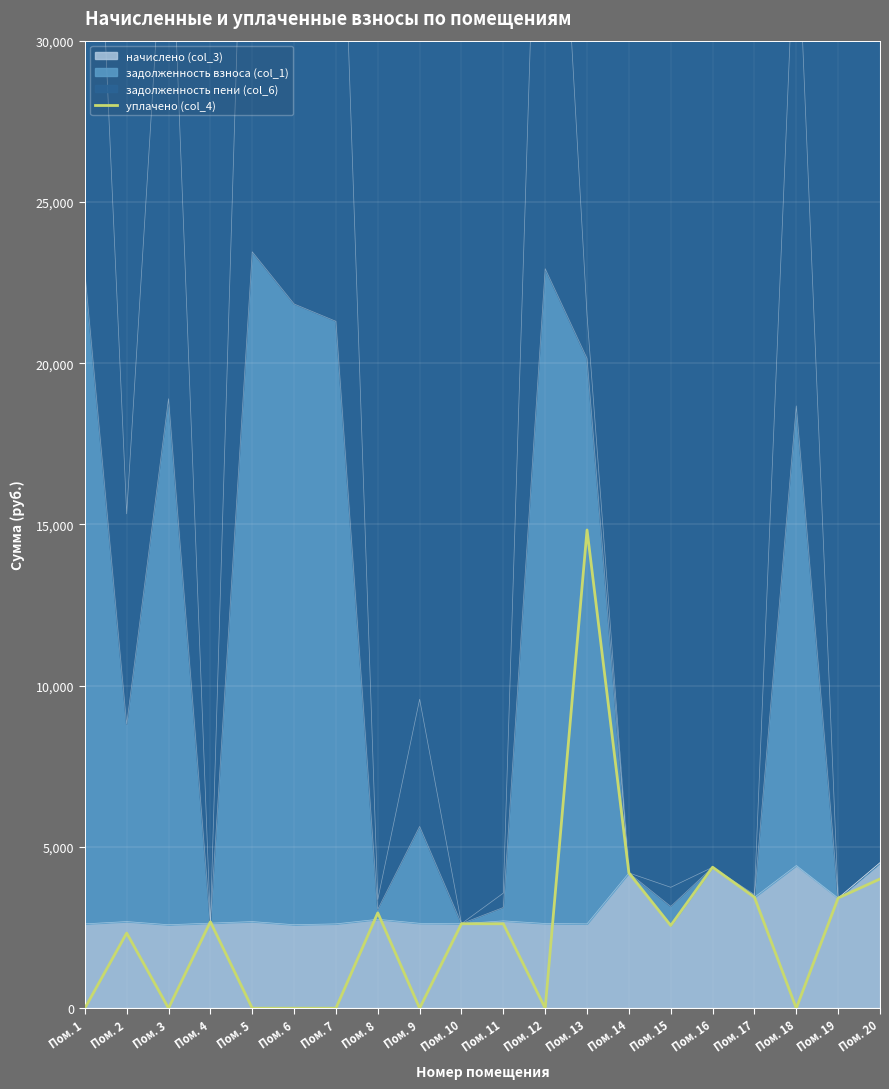

Is it true that the value at Пом. 3 is -9391.1?

False